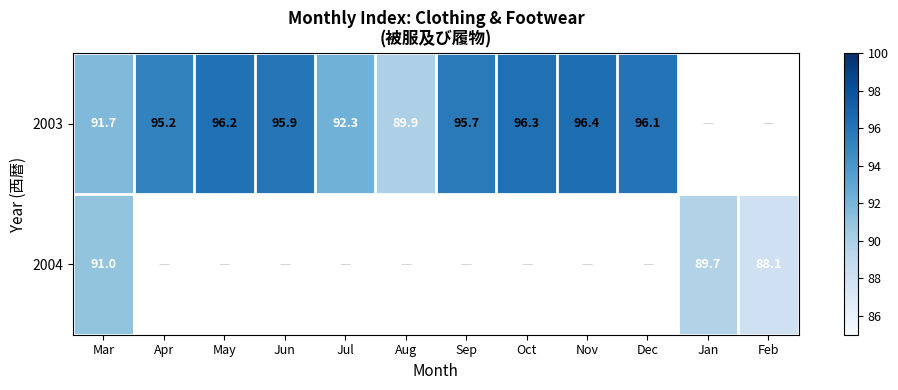

At Mar, list the series in order from largest to smallest.

2003, 2004